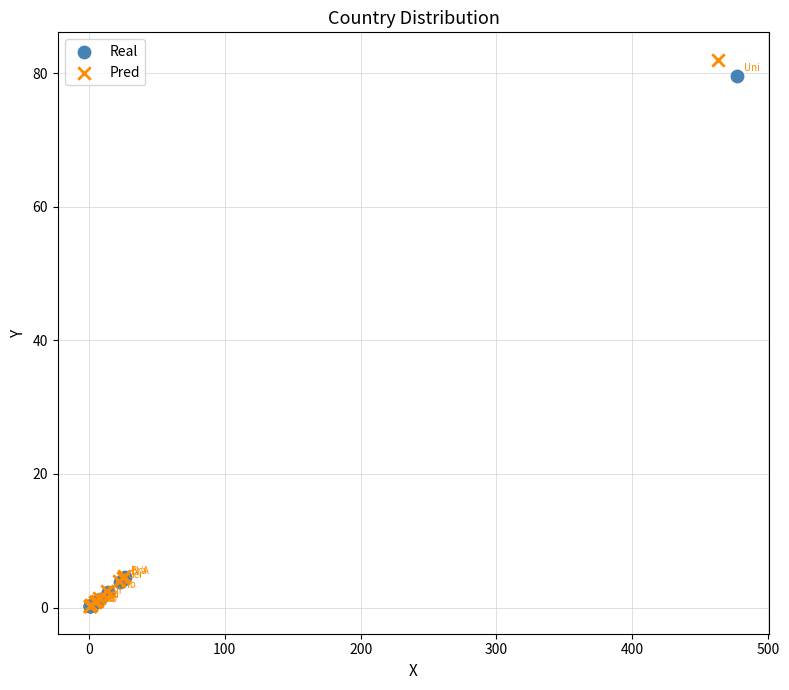

Which series has the widest spread of Y values?

Pred